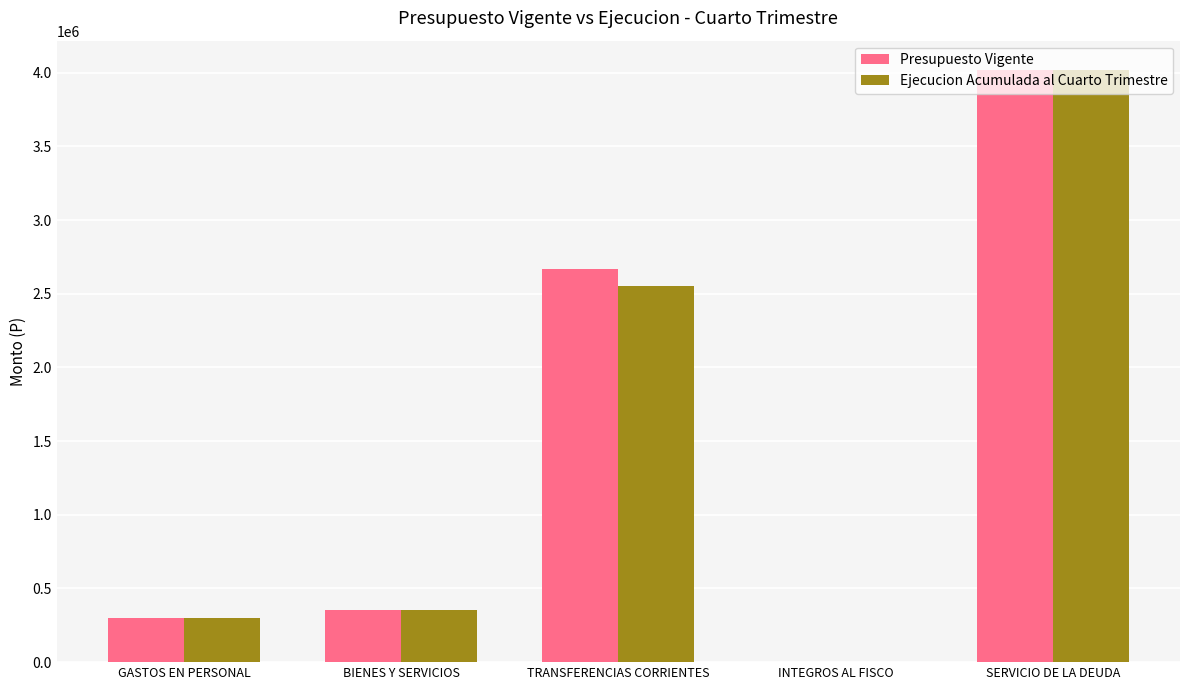

What is the sum of all Ejecucion Acumulada al Cuarto Trimestre values?

7226076